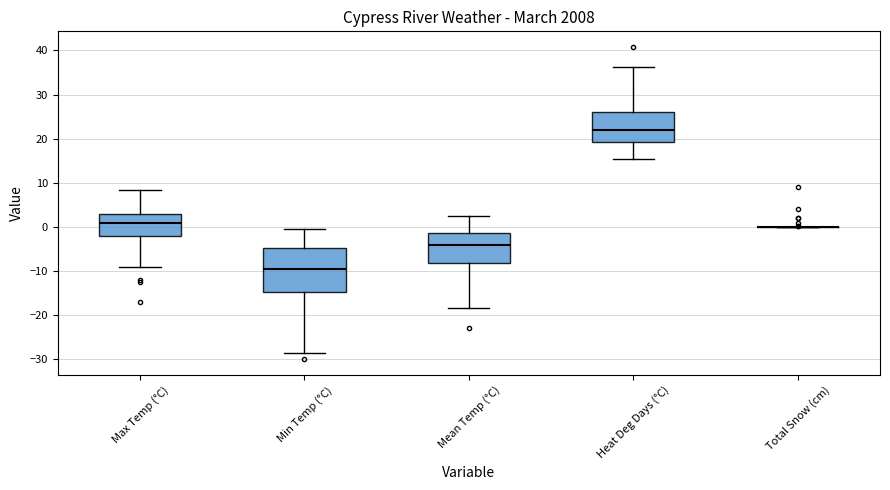

Reading left to right, read every box against the y-axis: the position of its median line, the range the box covers, and the ends of its whiskers. The values are not printed on the chart, so give them approximately, as read against the axis.

Max Temp (°C): median 1, box -2 to 3, whiskers -9 to 9
Min Temp (°C): median -9, box -15 to -5, whiskers -28 to 0
Mean Temp (°C): median -4, box -8 to -1, whiskers -18 to 3
Heat Deg Days (°C): median 22, box 19 to 26, whiskers 16 to 36
Total Snow (cm): box collapsed to a line at 0, whiskers 0 to 0